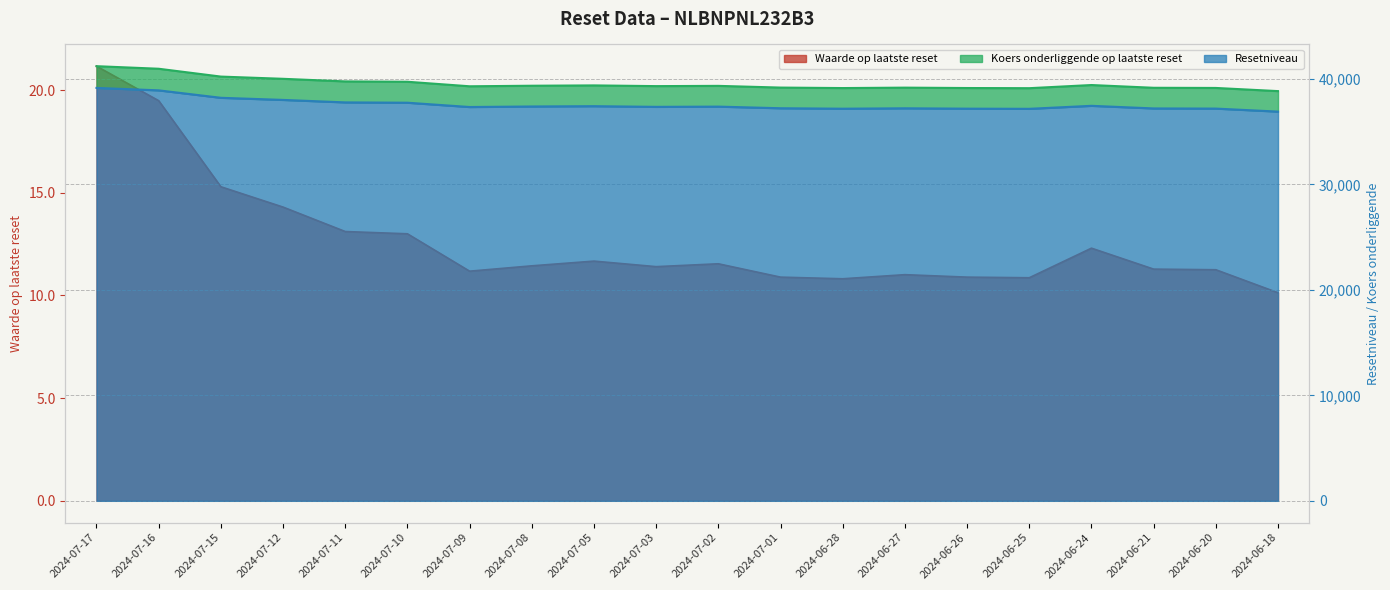

Which series has the widest spread of values?

Koers onderliggende op laatste reset